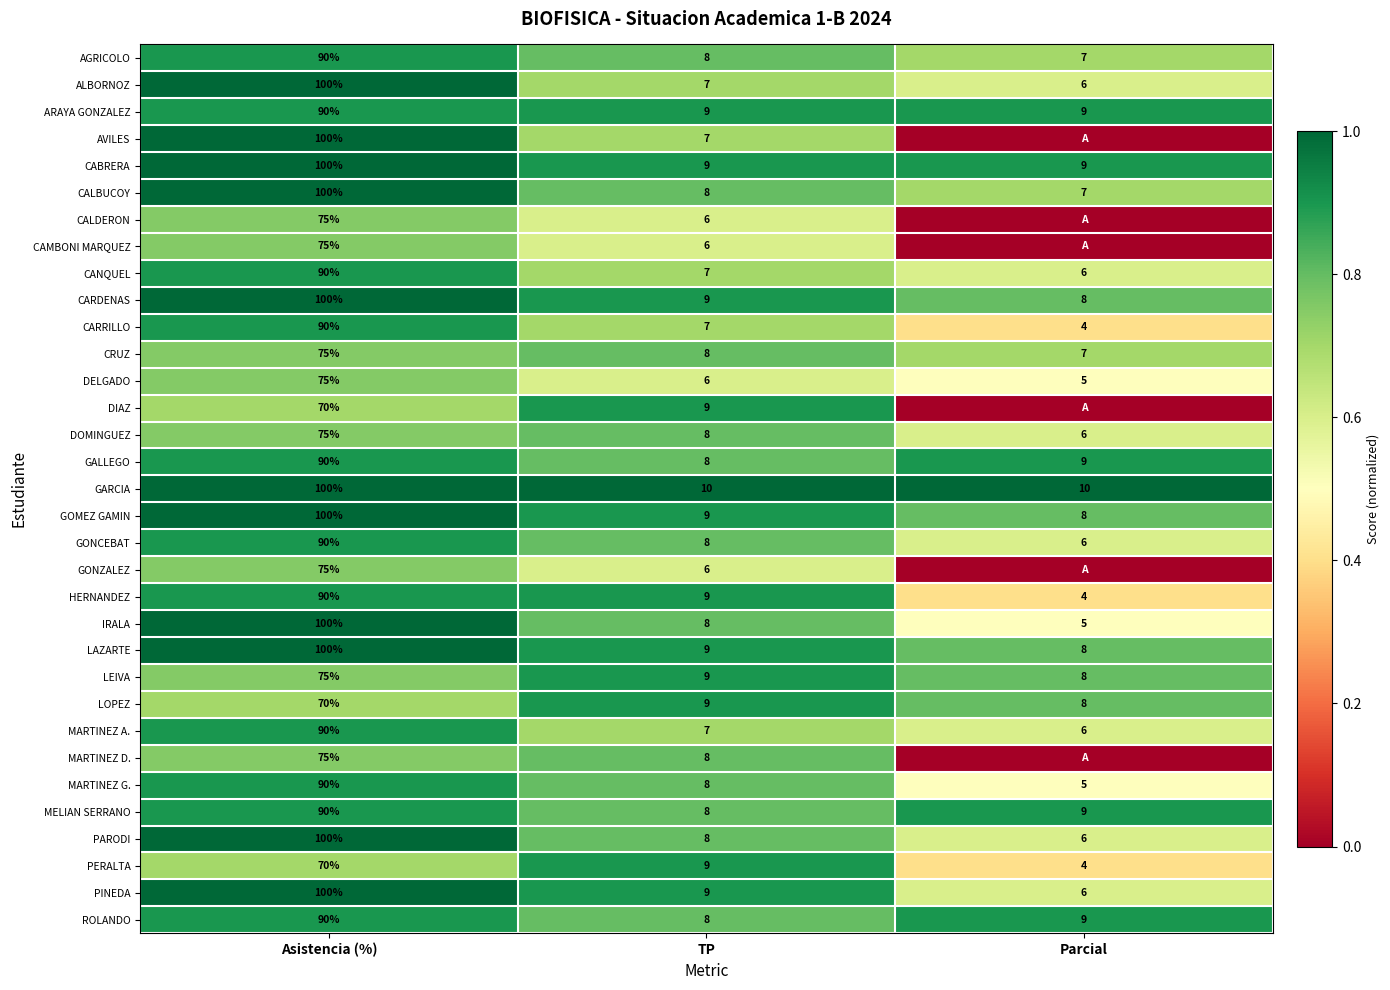

Where does the PARODI series first go above 8?

Asistencia (%)